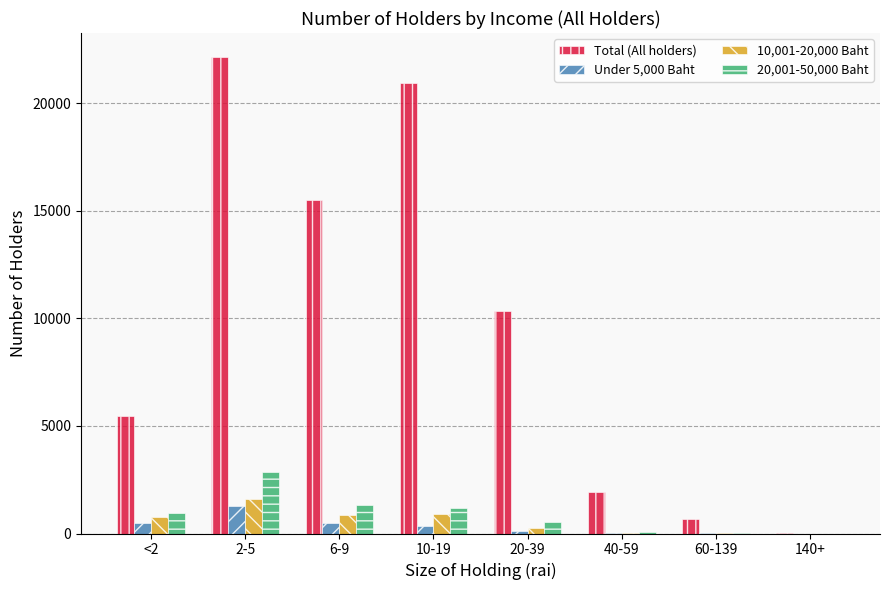

Are the bars grouped side by side (vs. stacked)?

Yes